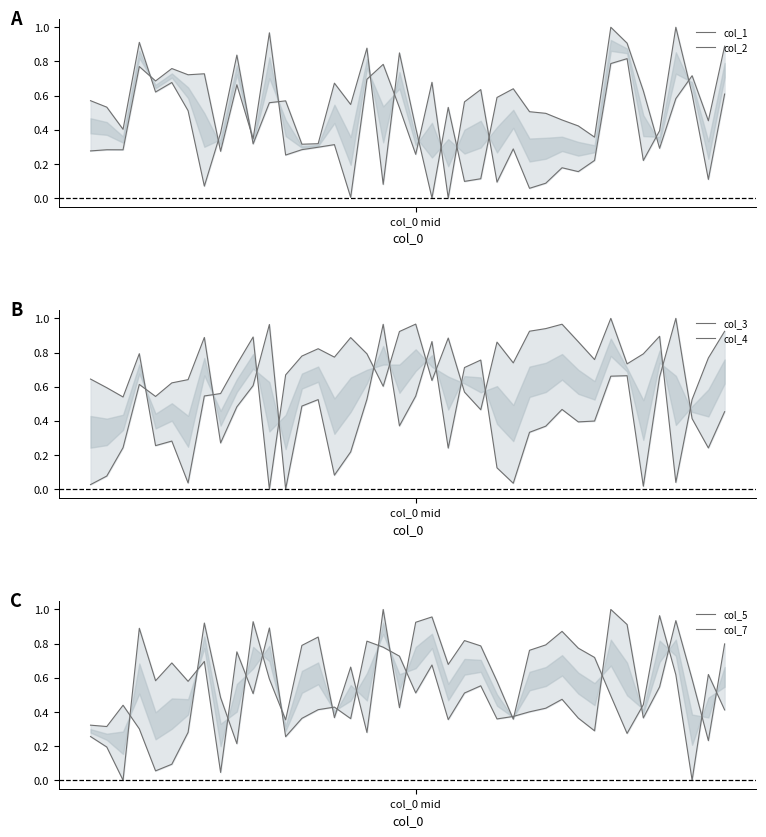

The value of col_2 at 34 is 0.2. True or false?

True